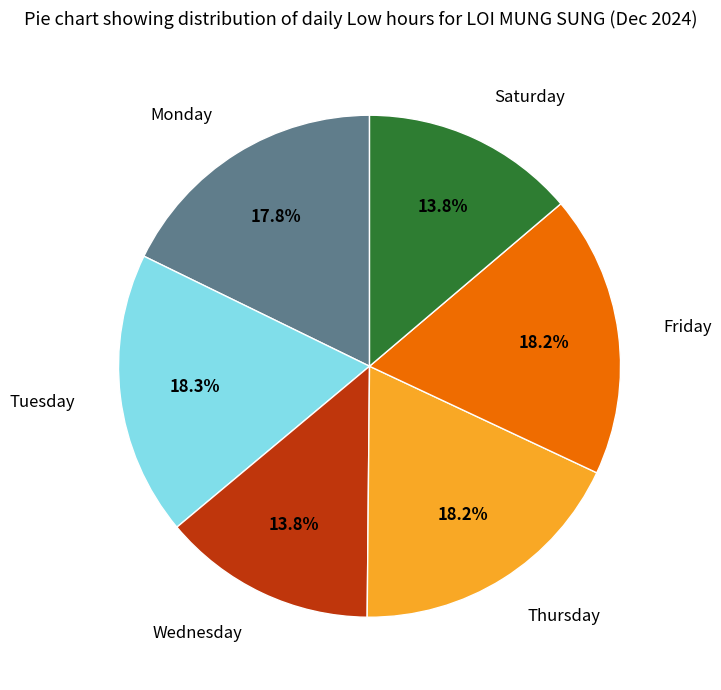

Is there a majority slice in this chart?

No